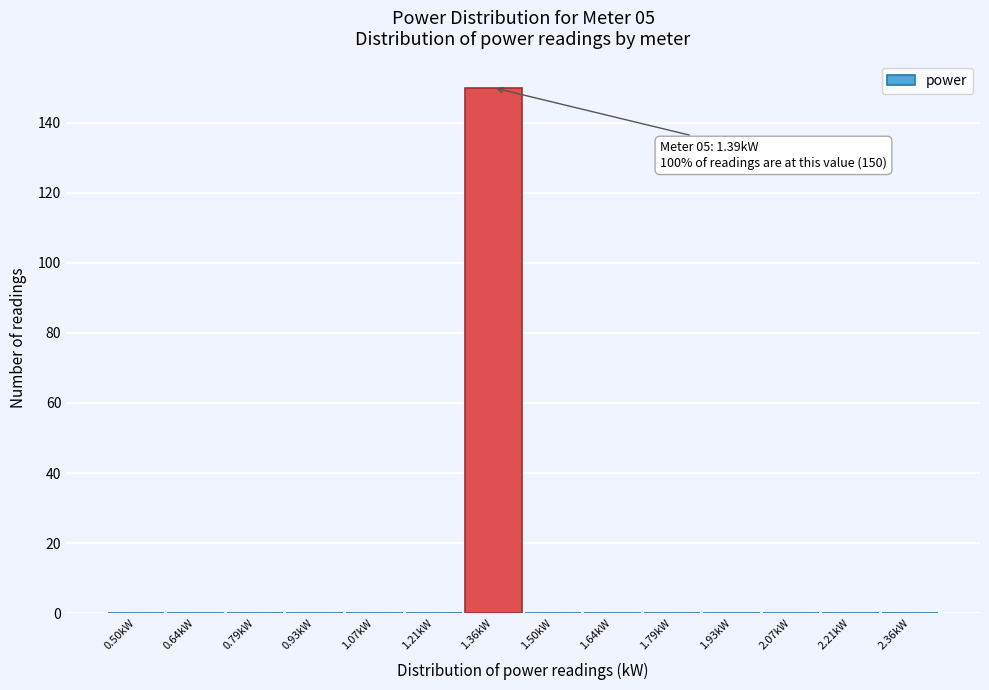

Reading left to right, extract all data points from this chart.

0.50kW=0	0.64kW=0	0.79kW=0	0.93kW=0	1.07kW=0	1.21kW=0	1.36kW=150	1.50kW=0	1.64kW=0	1.79kW=0	1.93kW=0	2.07kW=0	2.21kW=0	2.36kW=0